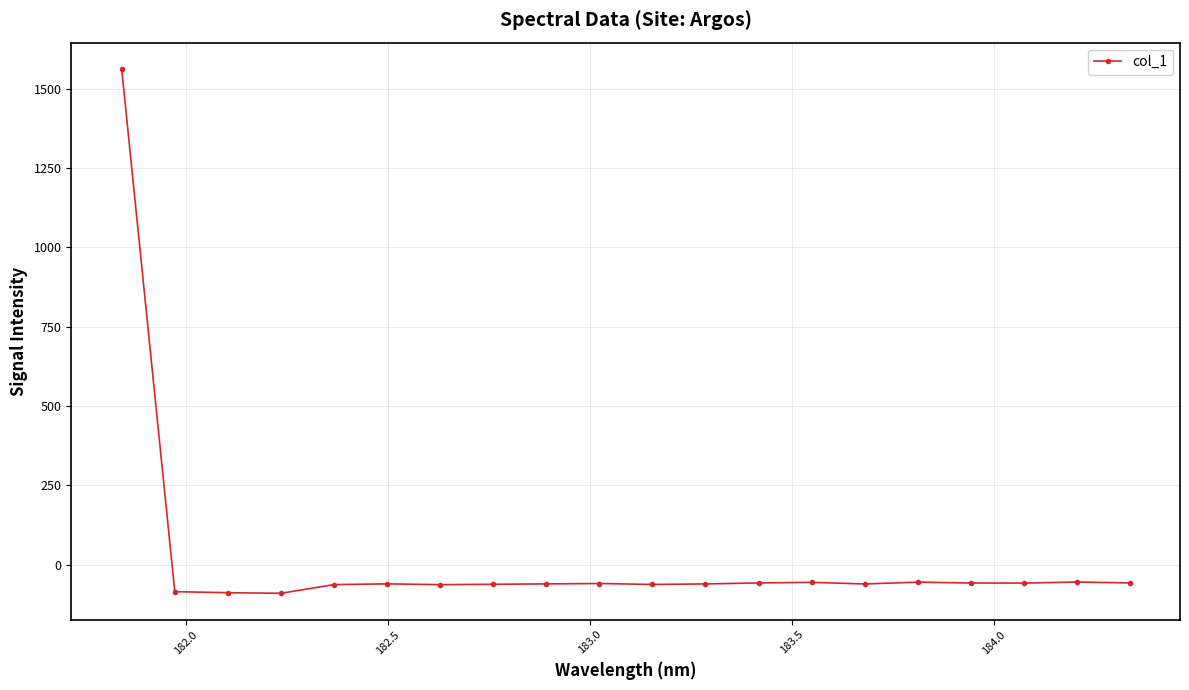

What is the value of the 15th point from the left?

-60.3